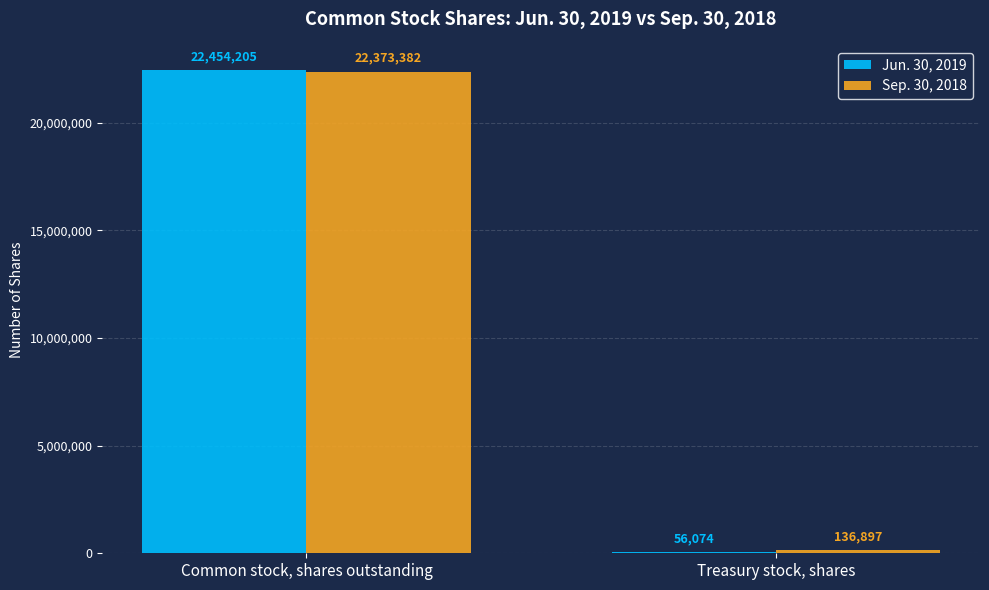

What is the sum of the Jun. 30, 2019 values at Treasury stock, shares and Common stock, shares outstanding?

22510279